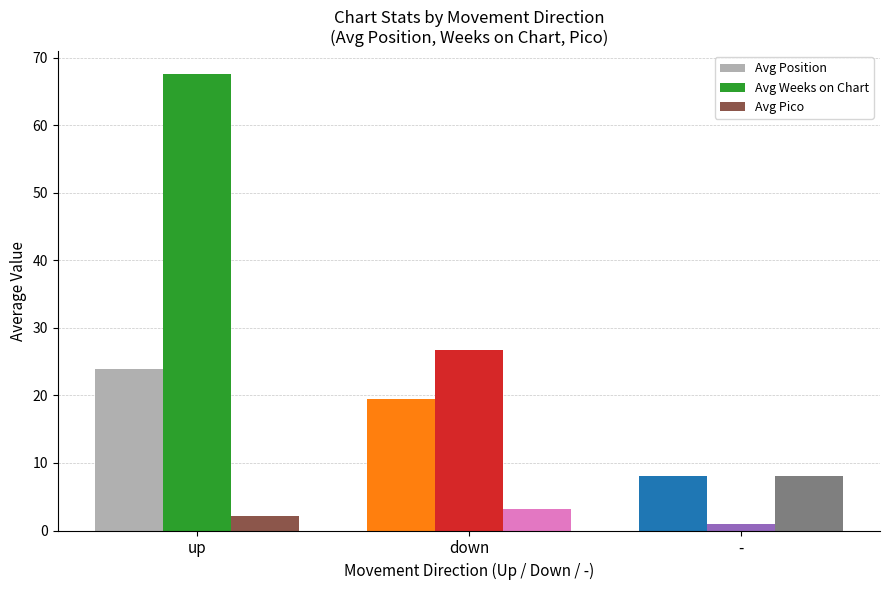

At which label is Avg Position closest to 15?

down